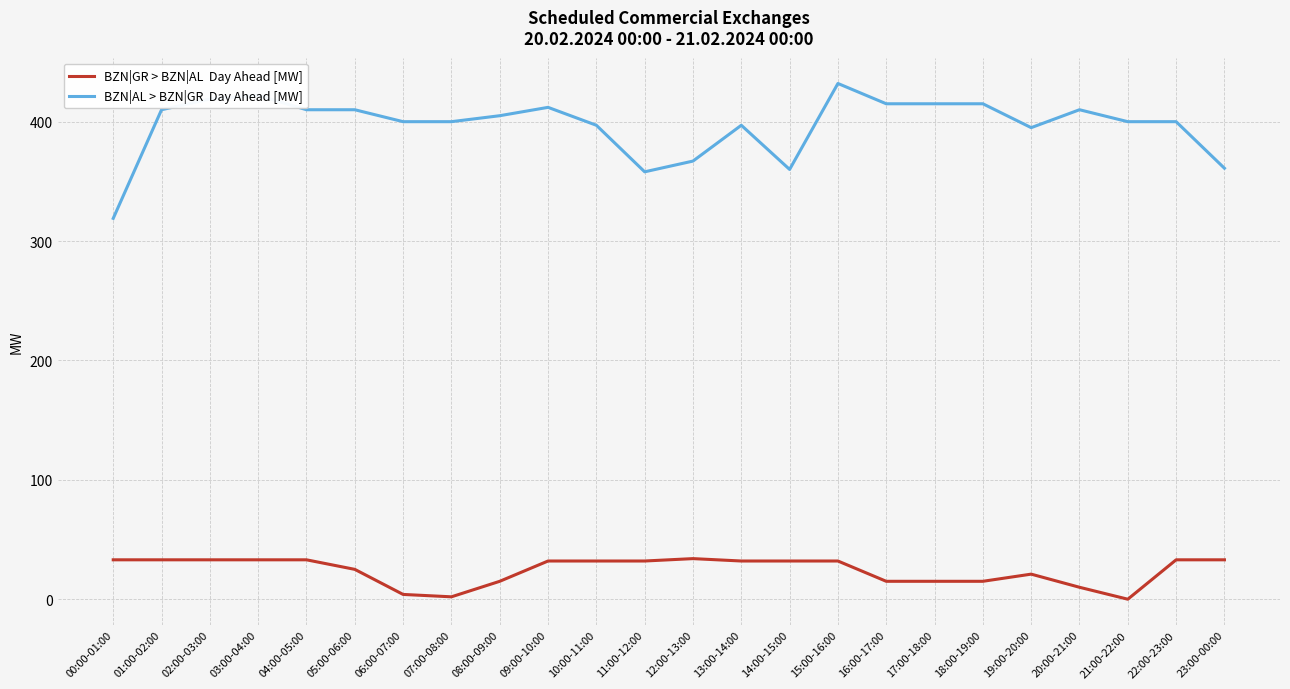

How many distinct data groups are displayed?

2